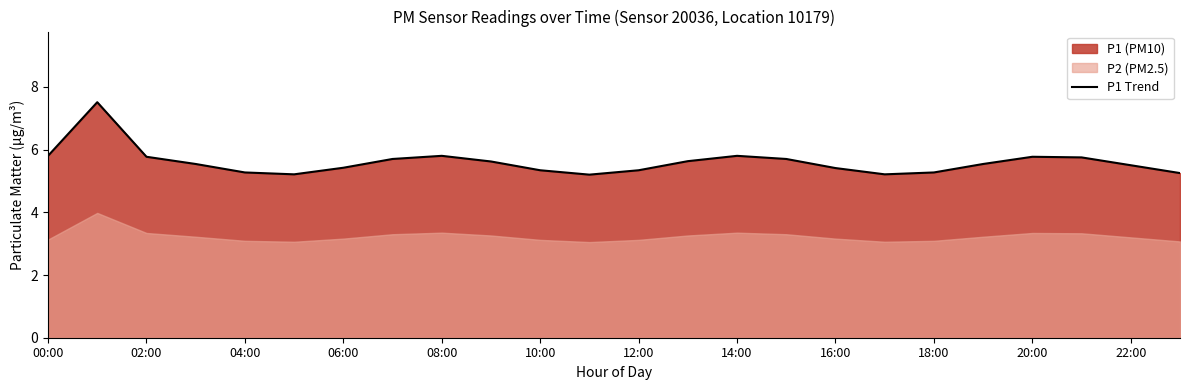

The P1 Trend series shows 3.1 at 08:00. True or false?

False